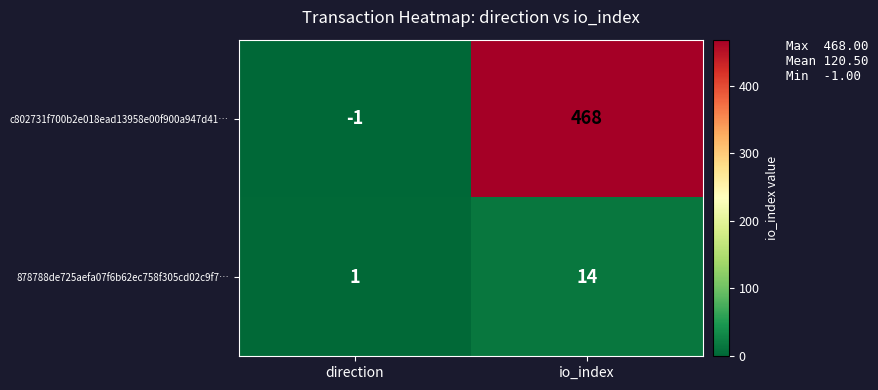

Reading left to right, list all the values displayed in this chart.

c802731f700b2e018ead13958e00f900a947d41…: -1	468
878788de725aefa07f6b62ec758f305cd02c9f7…: 1	14